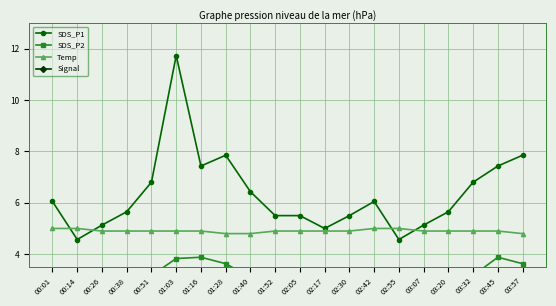

What position from the left is 01:52?

10